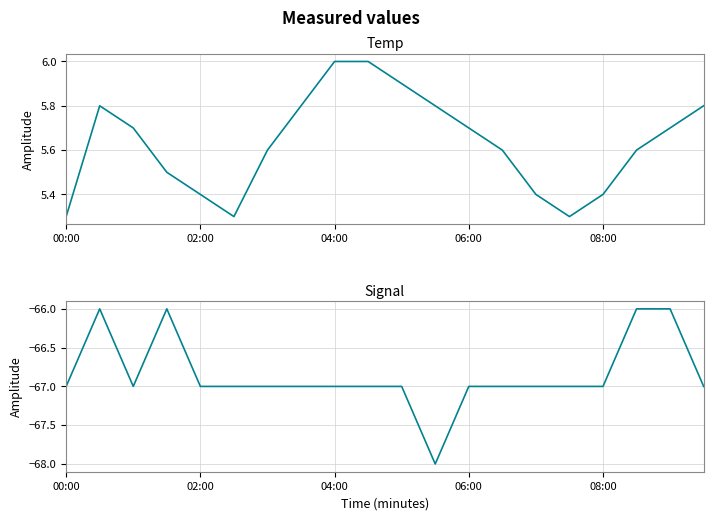

List the series in order of their overall mean, lowest first.

Signal, Temp